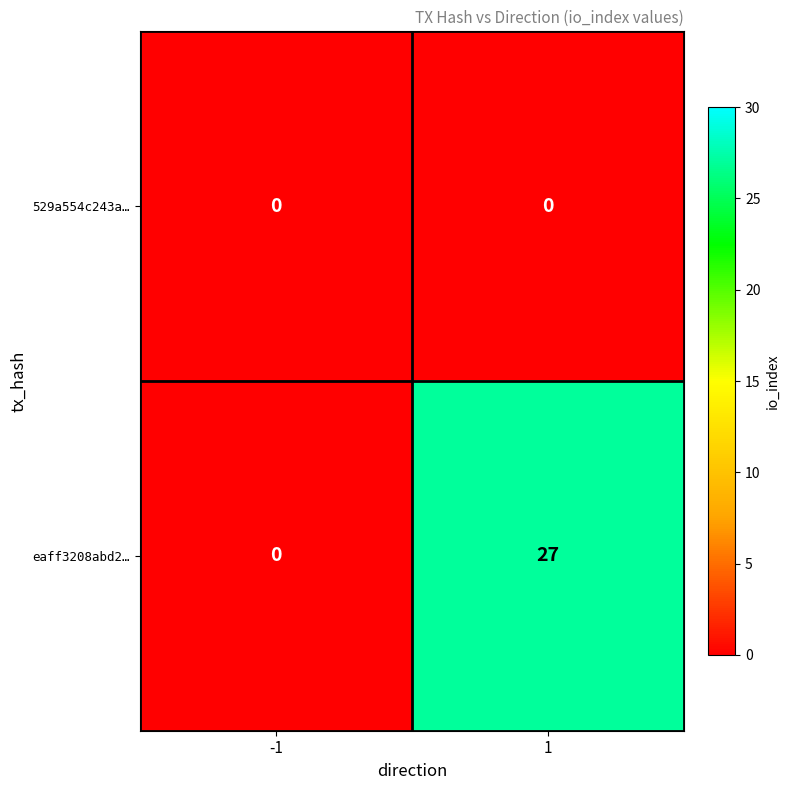

Rank the series at 1 from lowest to highest value.

529a554c243a…, eaff3208abd2…